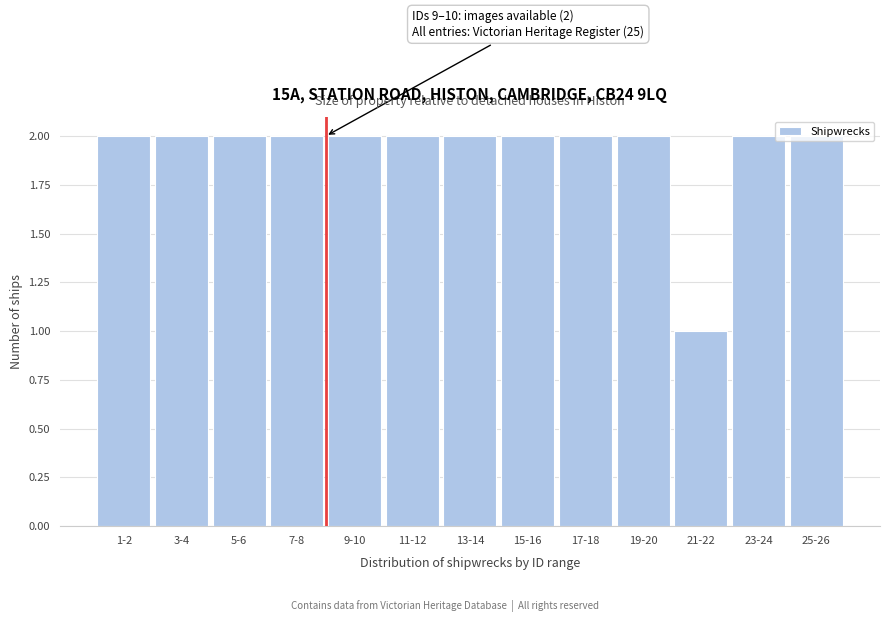

What is the value of the 12th bar from the left?

2